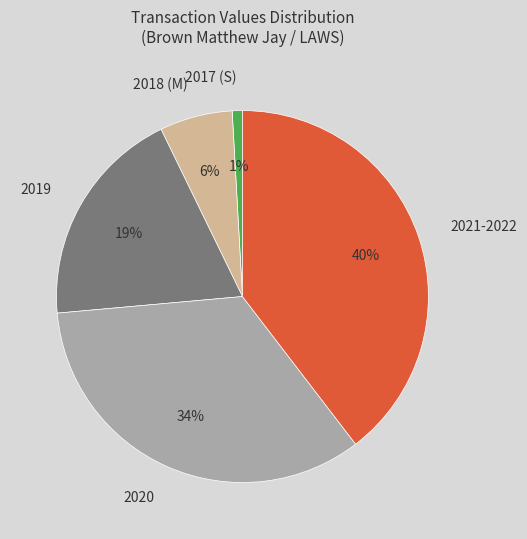

To the nearest percent, what is the difference between the largest and smallest slice percentages?

39%